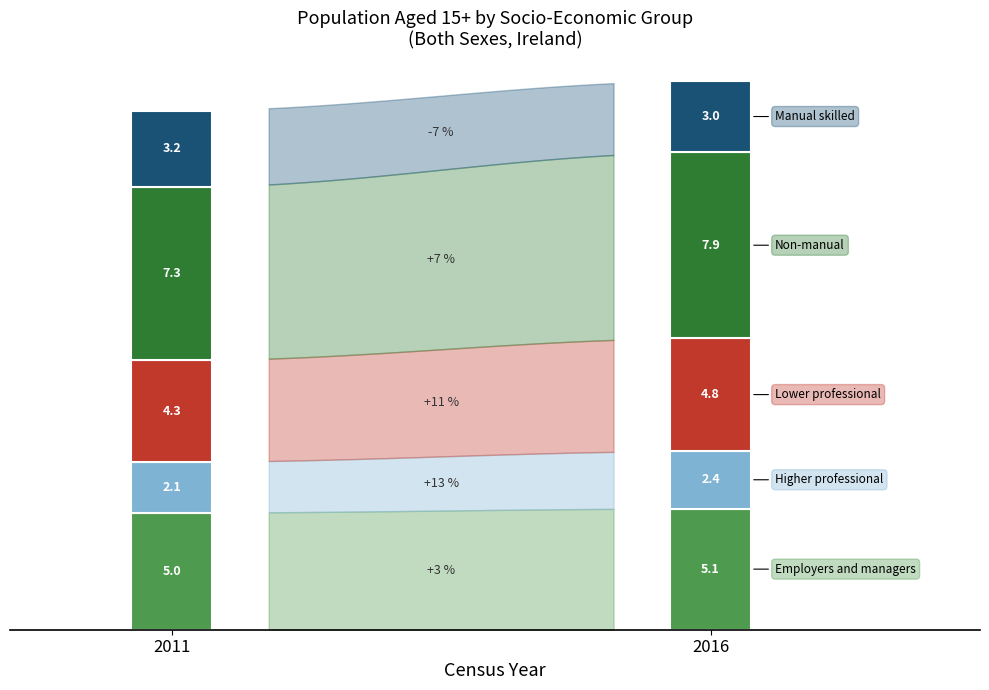

The value of A. Employers and managers at 2011 is 731558. True or false?

False